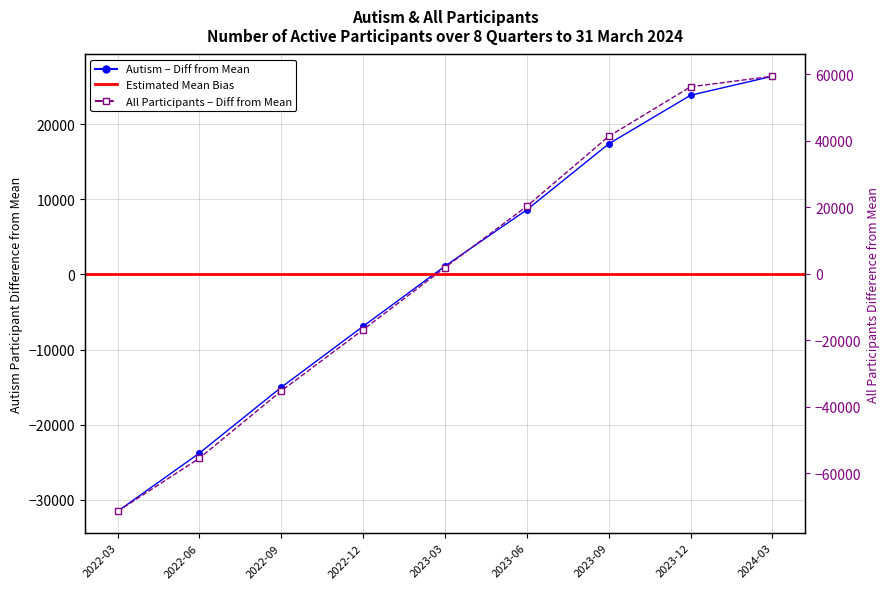

Does the chart display data point markers on the line(s)?

Yes